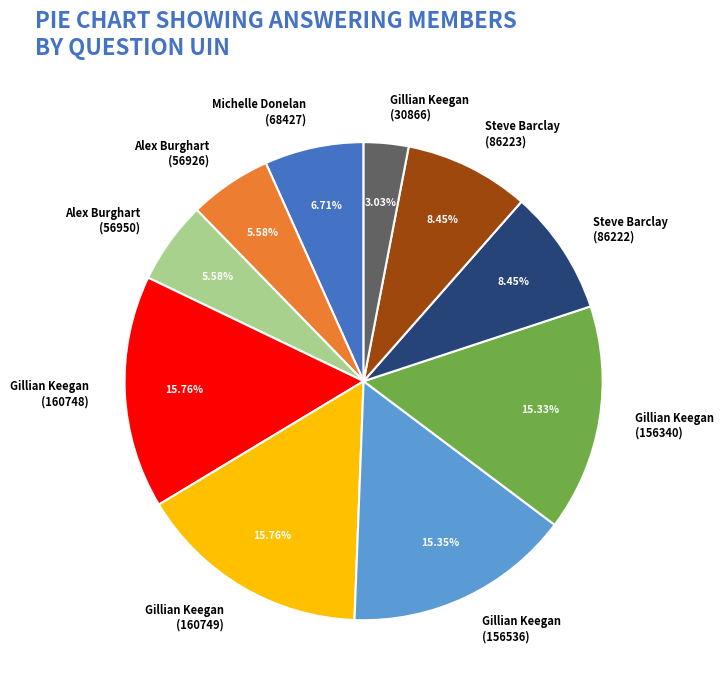

To the nearest percent, what is the difference between the largest and smallest slice percentages?

13%